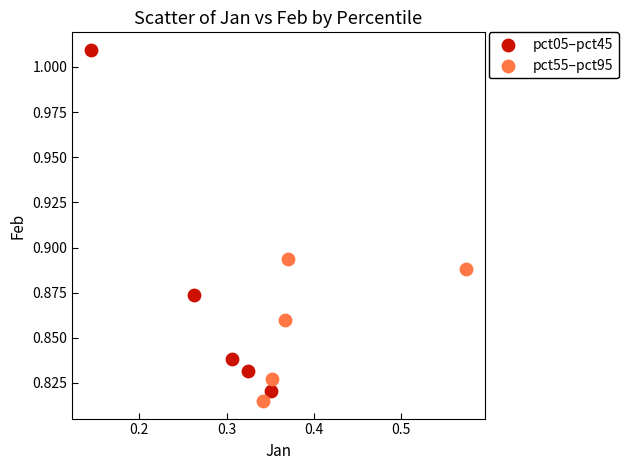

What are all the series names shown in the legend?

pct05–pct45, pct55–pct95